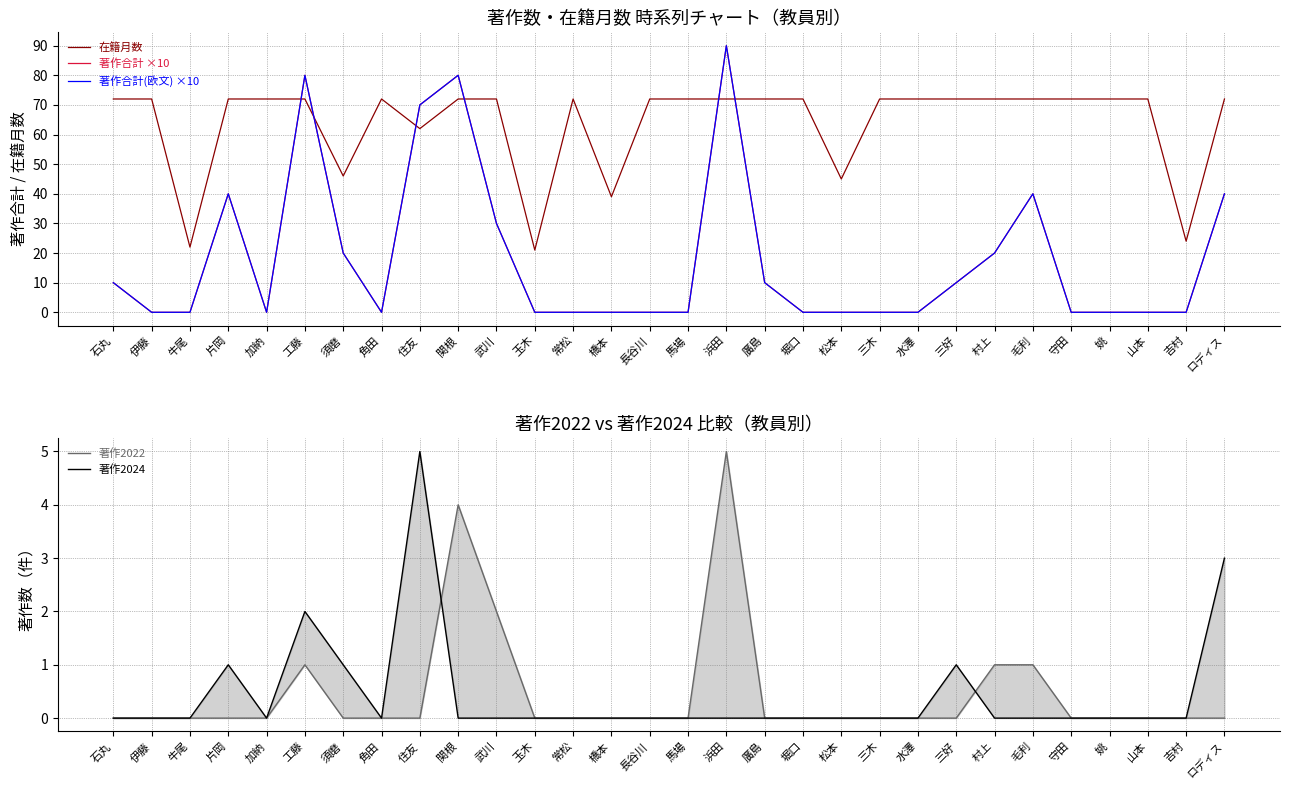

Is it true that 著作合計 ×10 equals 0 at 常松?

True